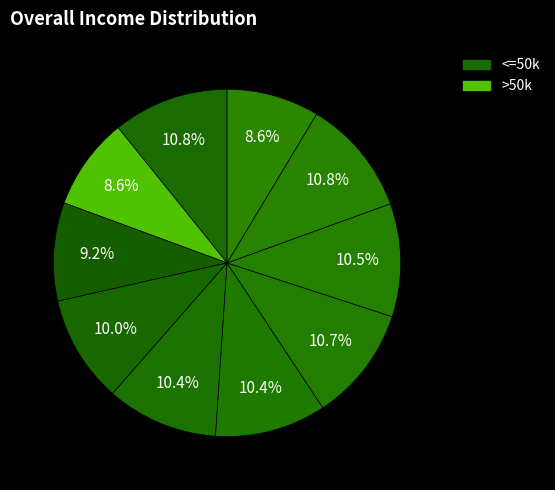

How many segments does this pie chart have?

10